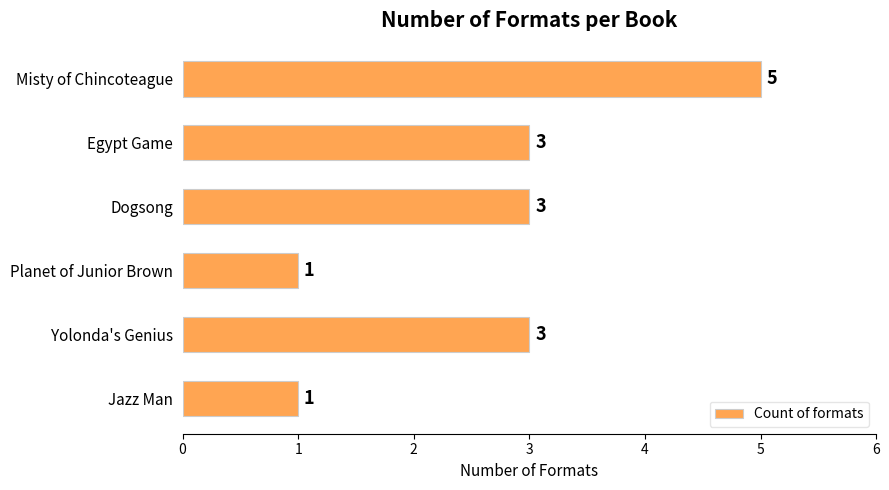

What is the maximum value shown in the chart?

5